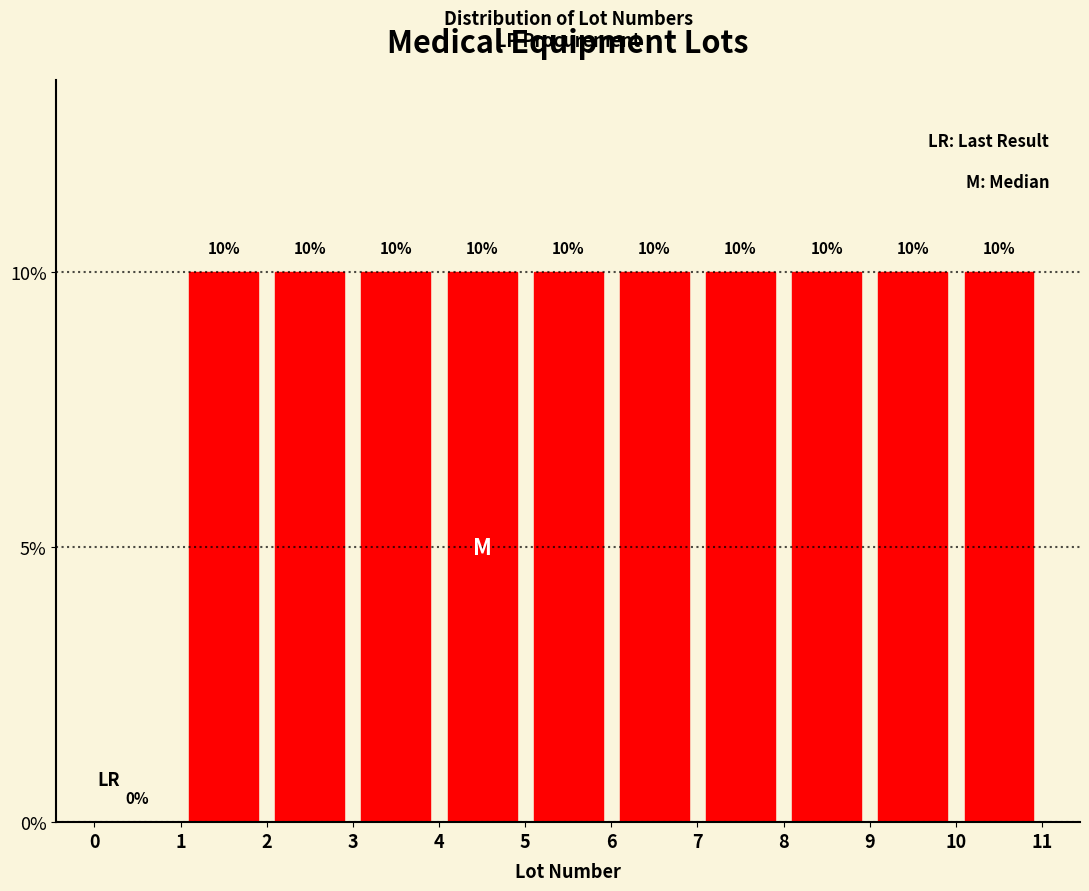

Reading left to right, list every bar in this chart as the range it spans on the x-axis followed by its height.

0 to 1: 0
1 to 2: 10
2 to 3: 10
3 to 4: 10
4 to 5: 10
5 to 6: 10
6 to 7: 10
7 to 8: 10
8 to 9: 10
9 to 10: 10
10 to 11: 10